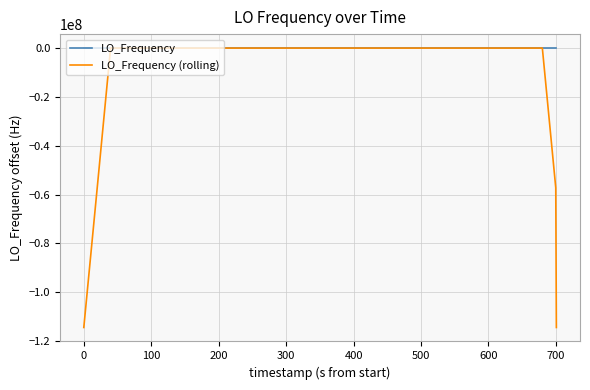

What is the minimum value for LO_Frequency (rolling)?

-114418800.4